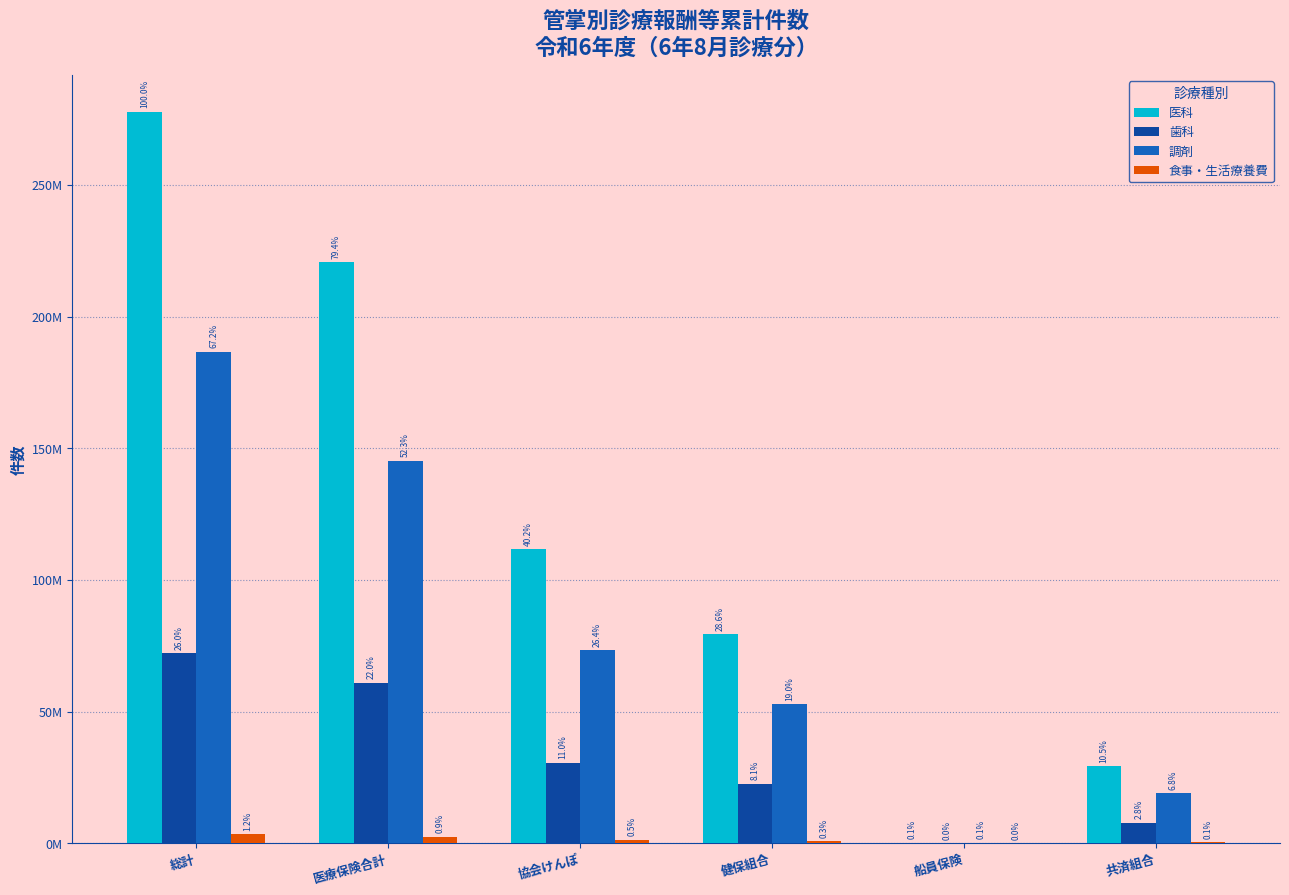

Does the chart contain stacked bars?

No